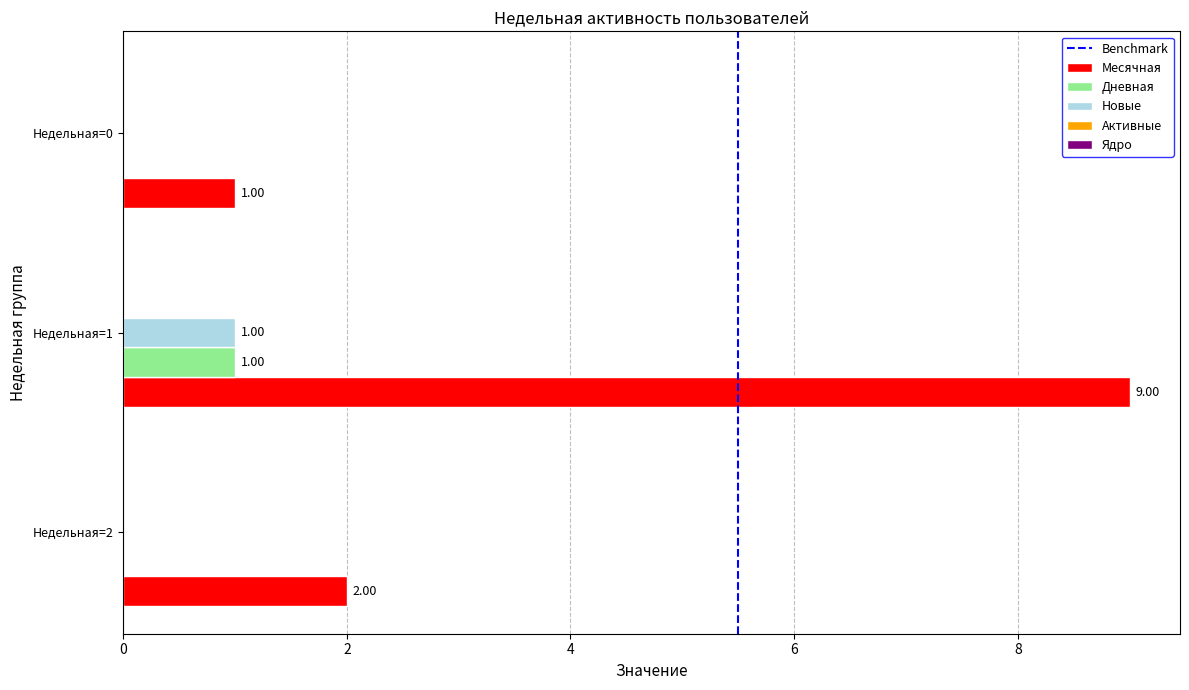

At which category is the sum across all series the highest?

Недельная=1